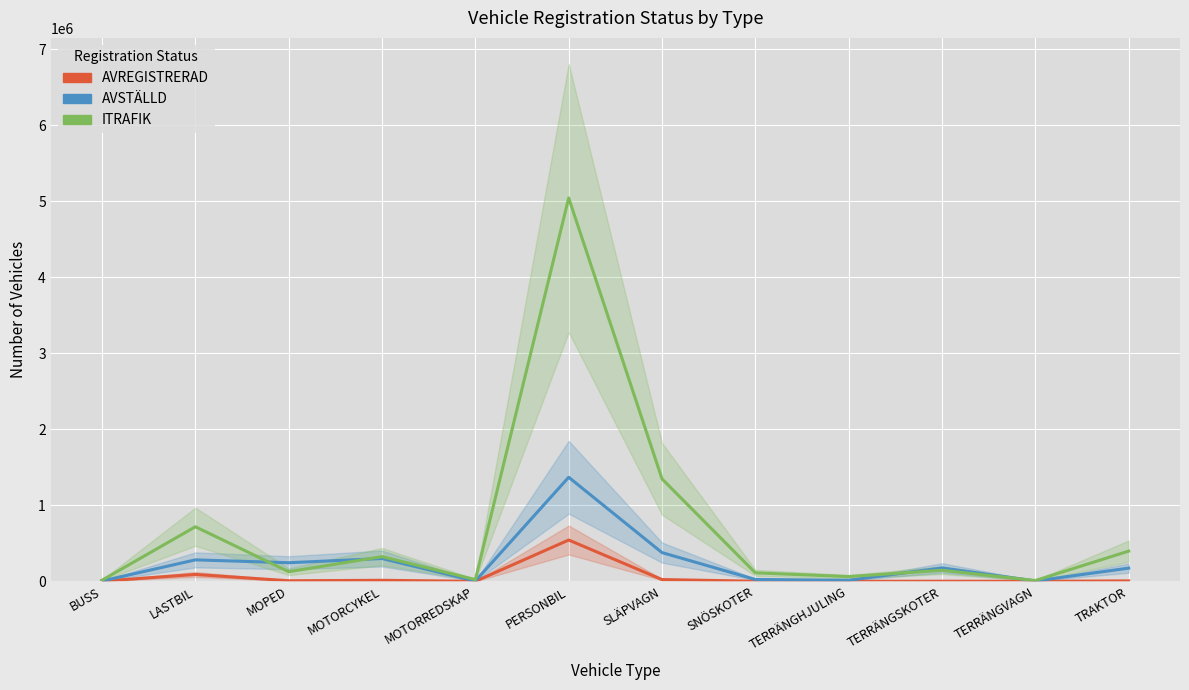

What is the sum of the ITRAFIK values at MOPED and MOTORREDSKAP?

149137